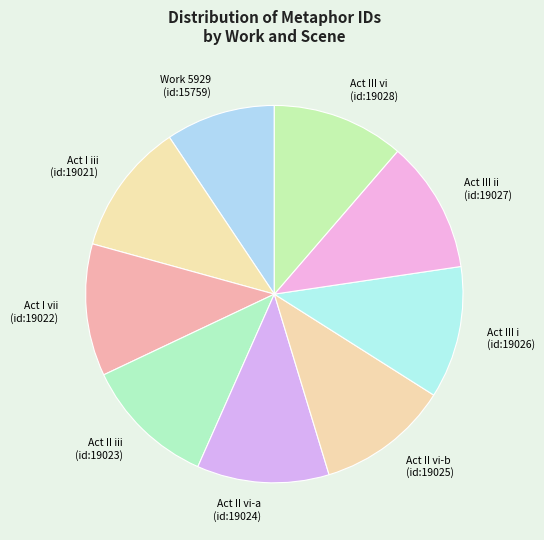

The Act III i (id:19026) slice represents 11% of the pie. True or false?

True